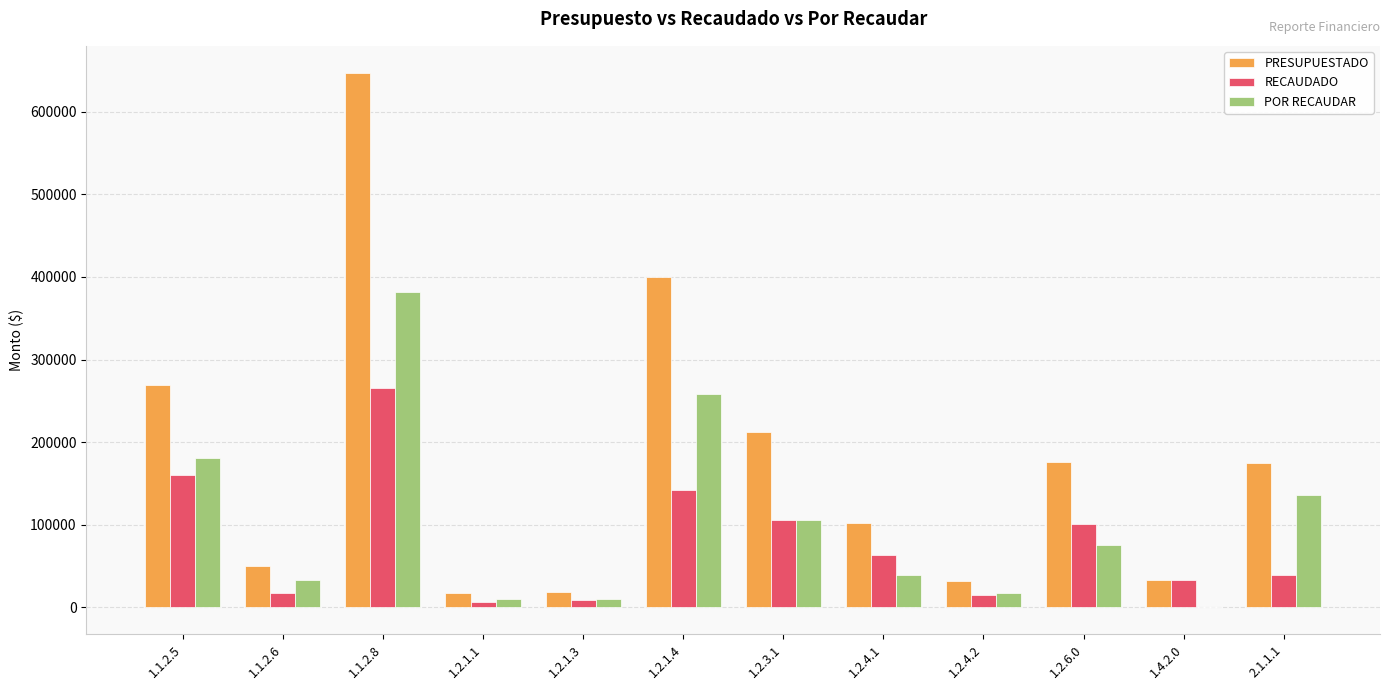

How many data points in POR RECAUDAR are above 75075?

6